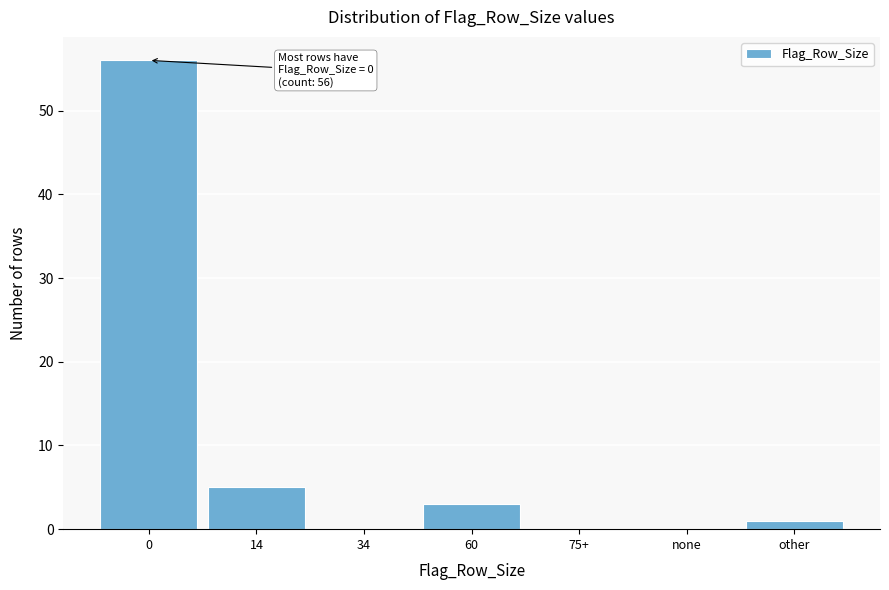

Reading left to right, list all the values displayed in this chart.

0=56	14=5	34=0	60=3	75+=0	none=0	other=1